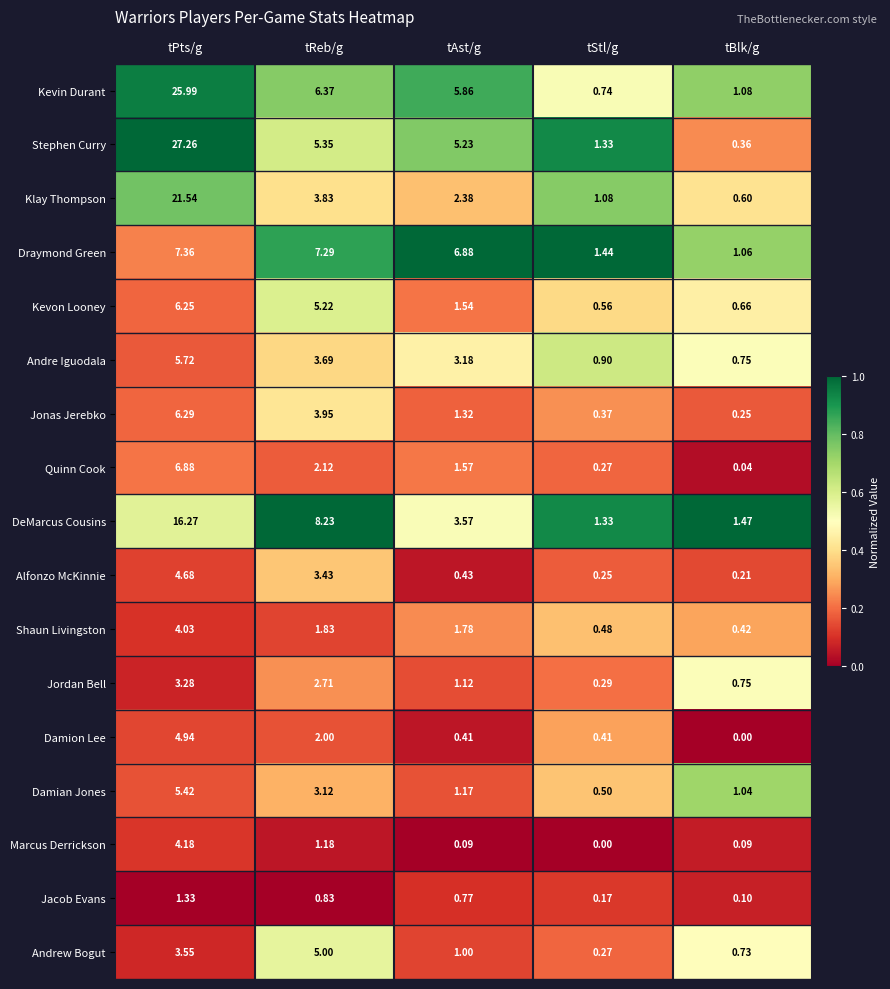

Which category has the lowest value in the Marcus Derrickson series?

tStl/g